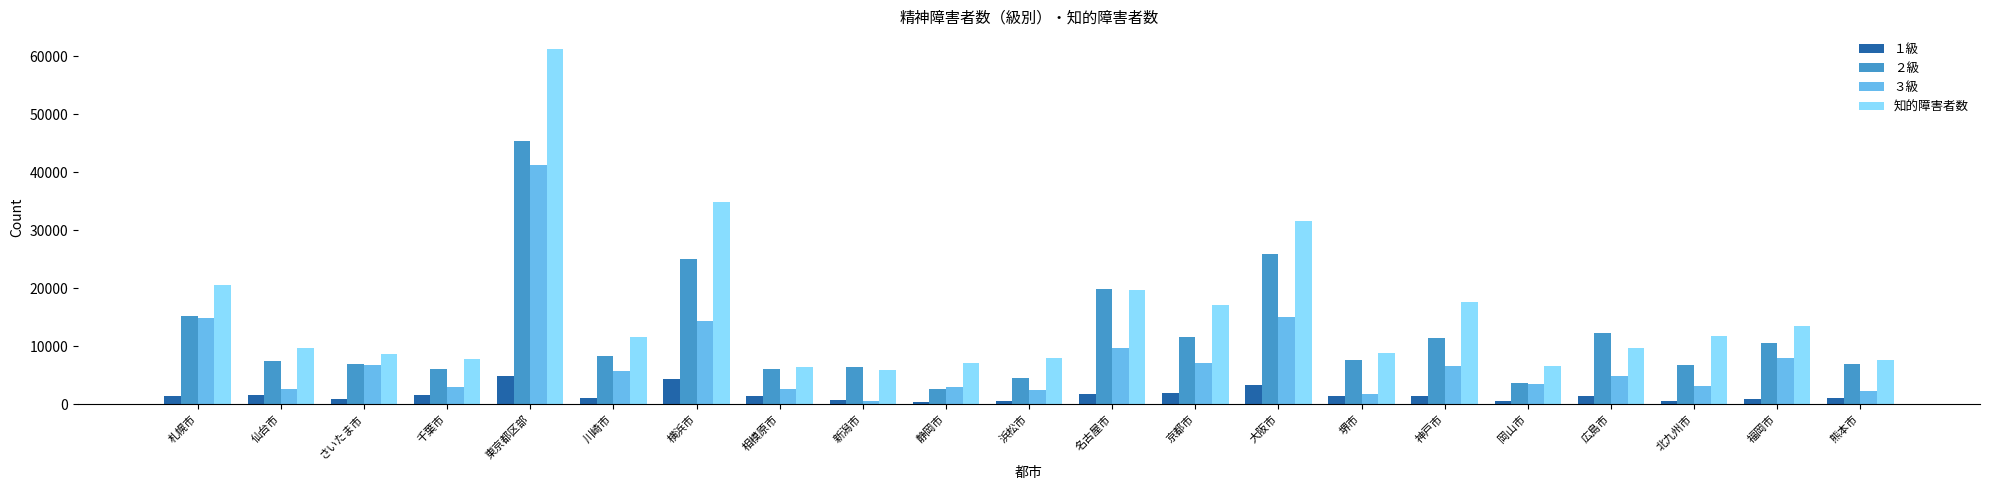

At how many categories does at least one series exceed 43325?

1